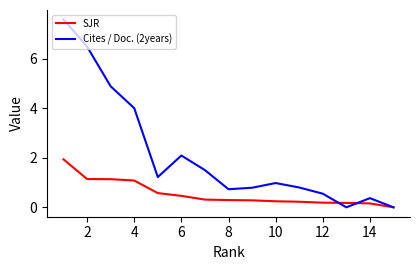

Rank the series by their maximum value, from highest to lowest.

Cites / Doc. (2years), SJR